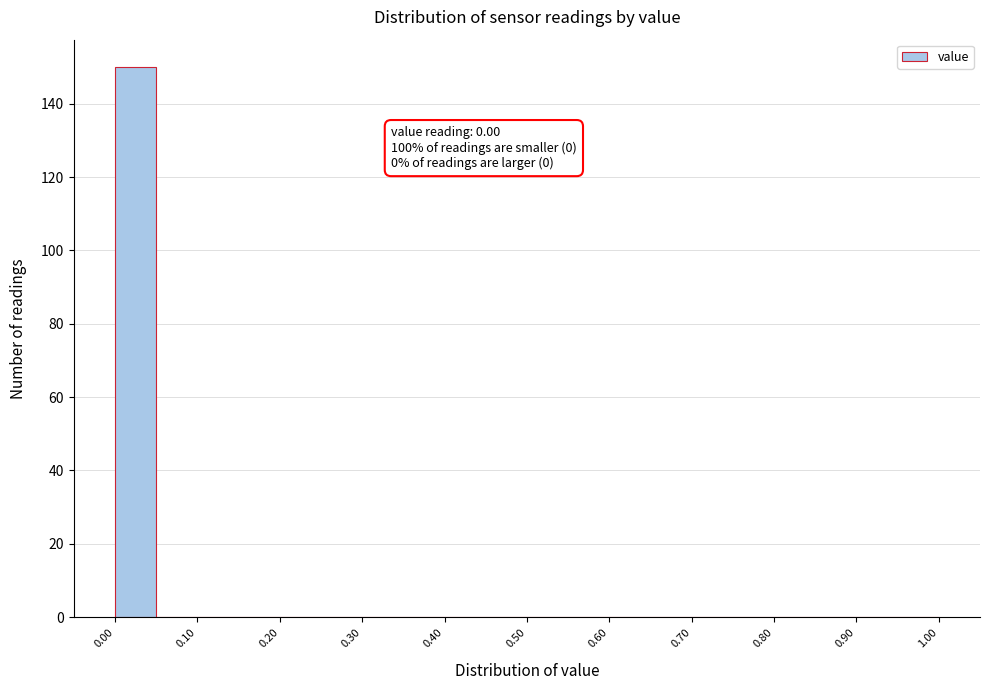

Which range on the x-axis has the tallest bar?

0.00 to 0.05